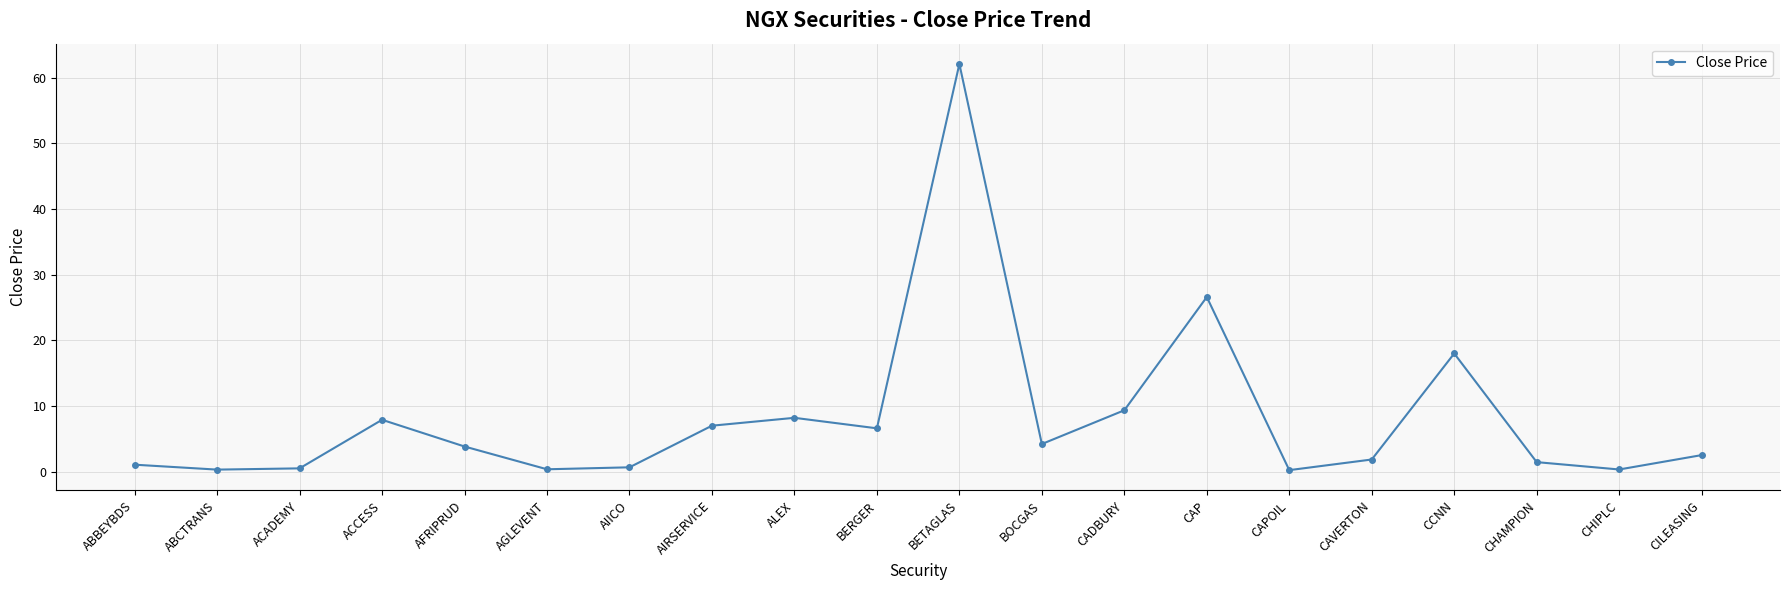

What is the difference between the second highest and minimum values?

26.4